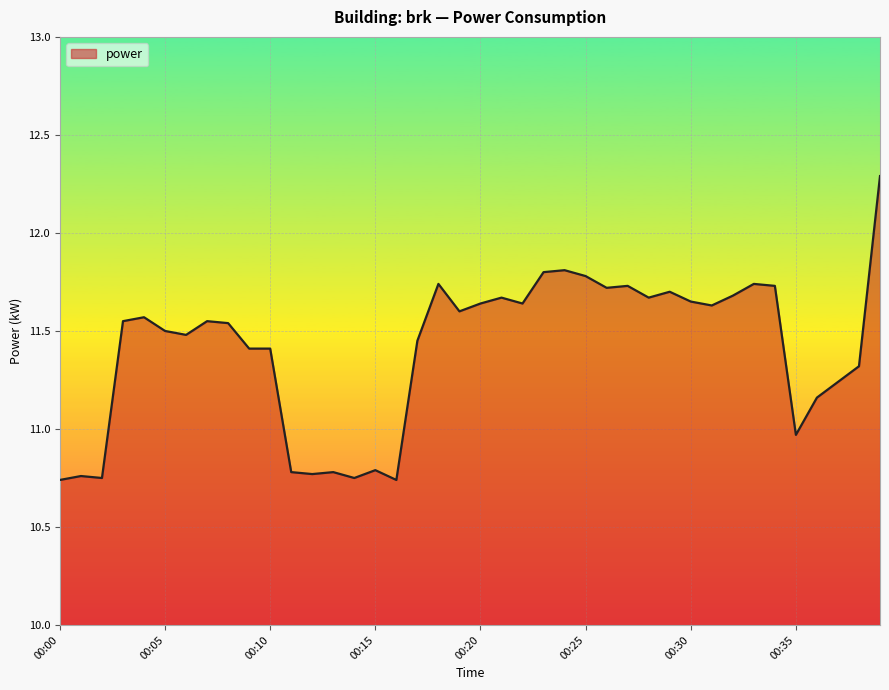

What is the maximum value shown in the chart?

12.3